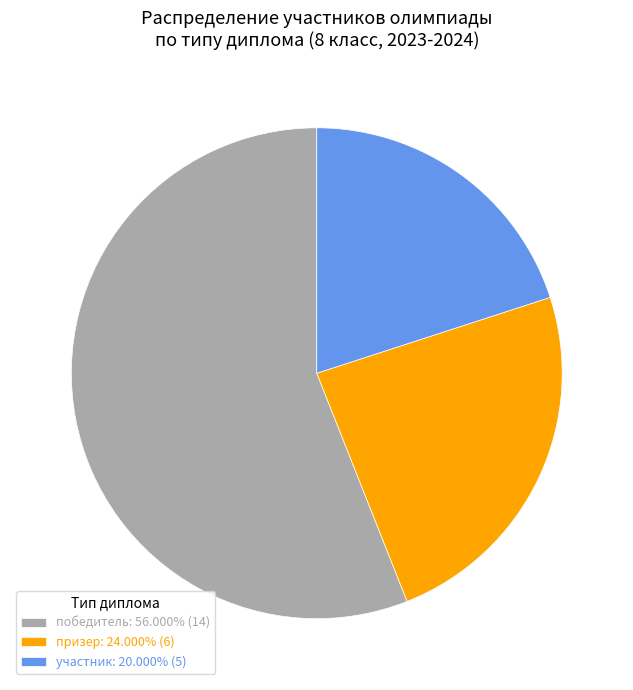

Approximately how many times larger is the value at участник: 20.000% (5) compared to победитель: 56.000% (14)?

0.4